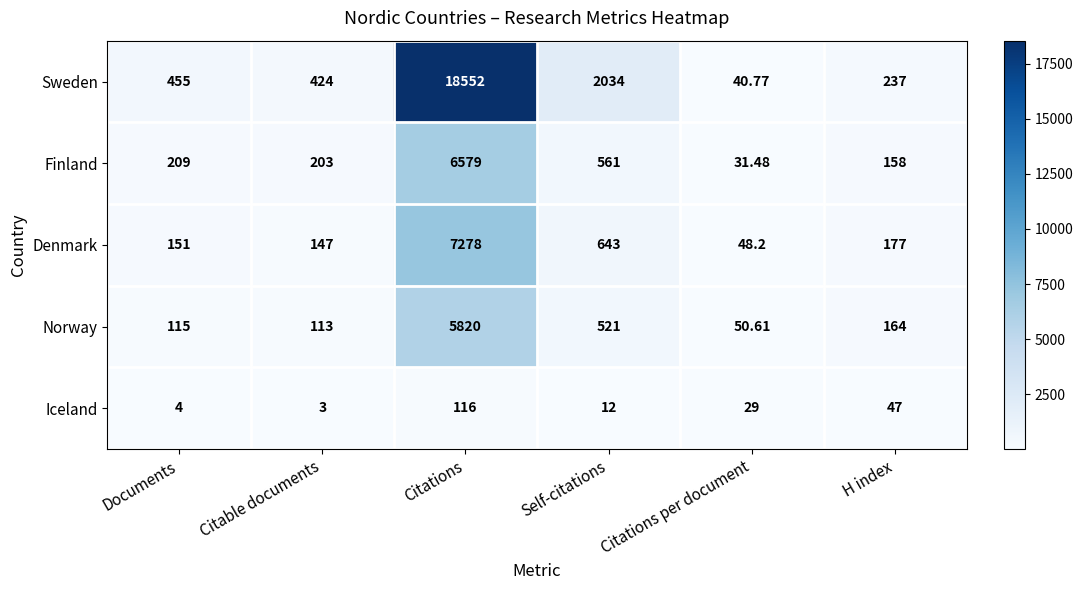

At how many categories does at least one series exceed 16501?

1